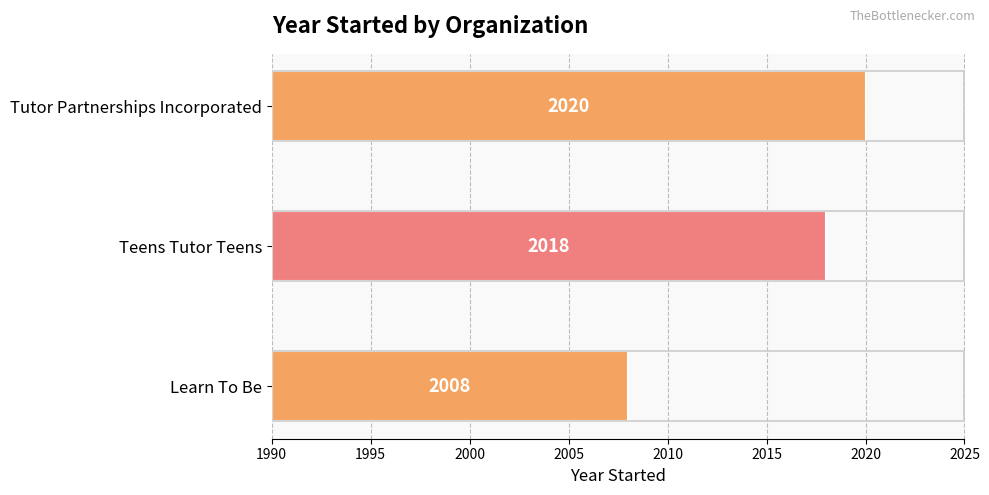

How many categories are shown in the chart?

3